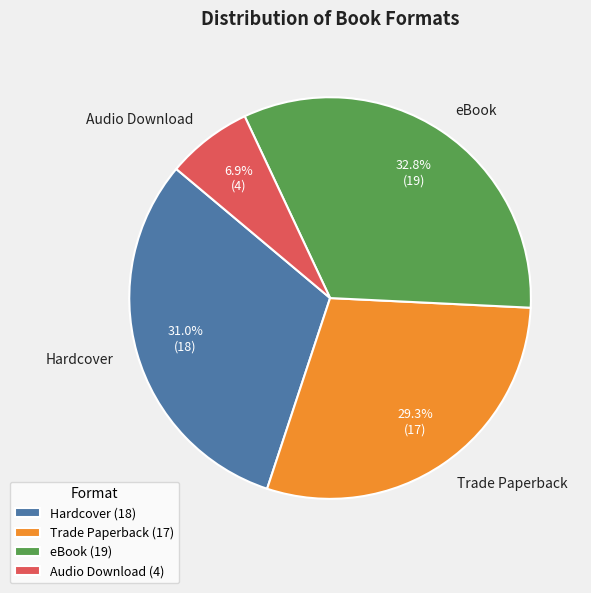

To the nearest percent, what portion does eBook represent?

33%